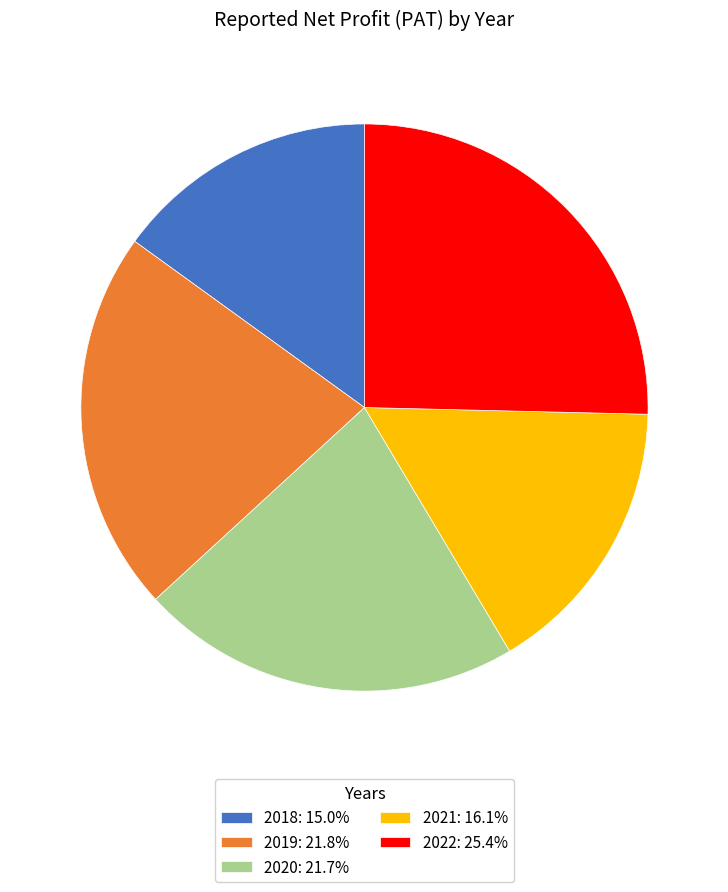

What is the ratio of the value at 2021: 16.1% to the value at 2022: 25.4%?

0.6